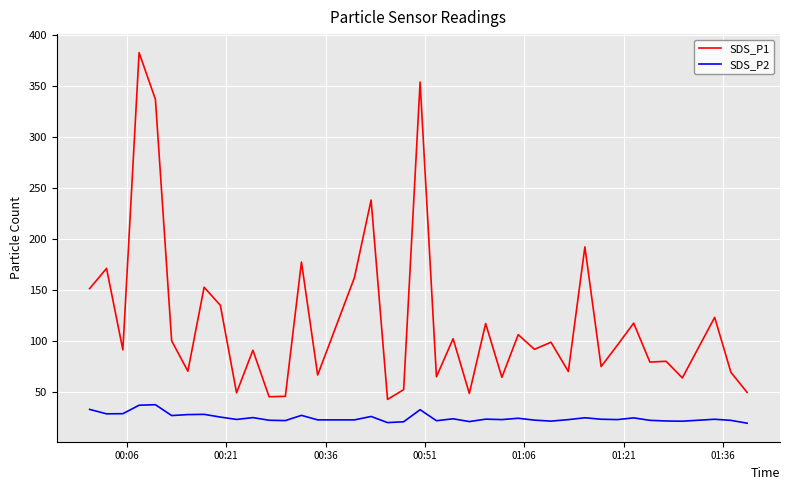

At how many categories does at least one series exceed 25?

39